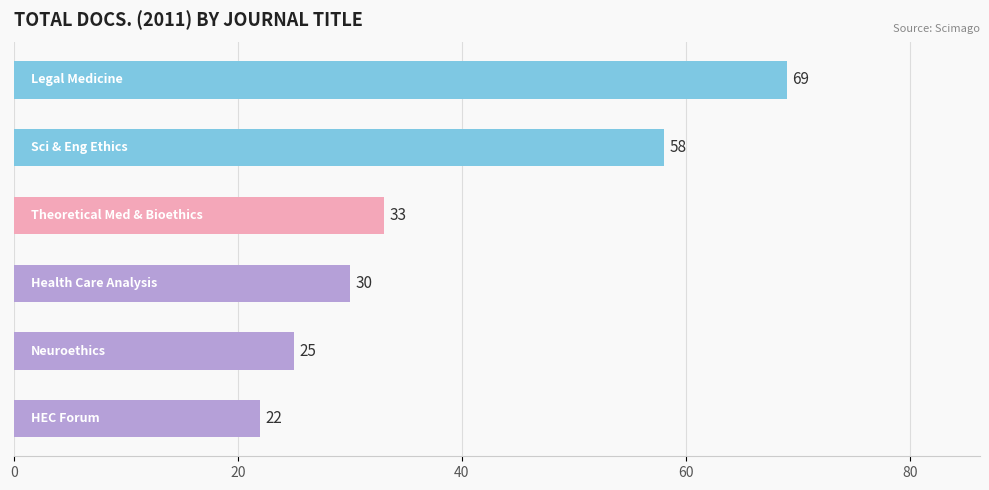

What is the smallest value displayed?

22